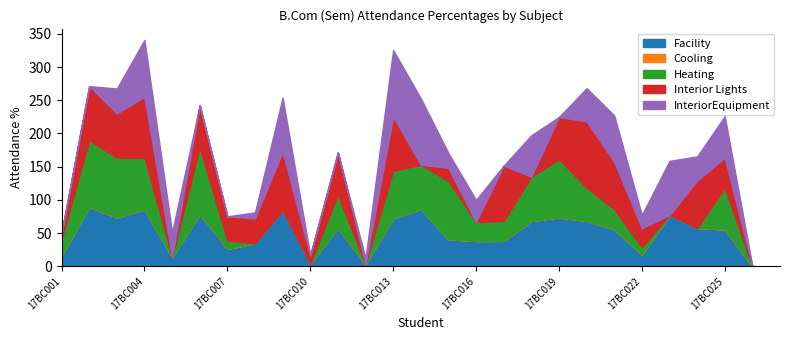

The Heating series shows 28.6 at 17BC016. True or false?

True